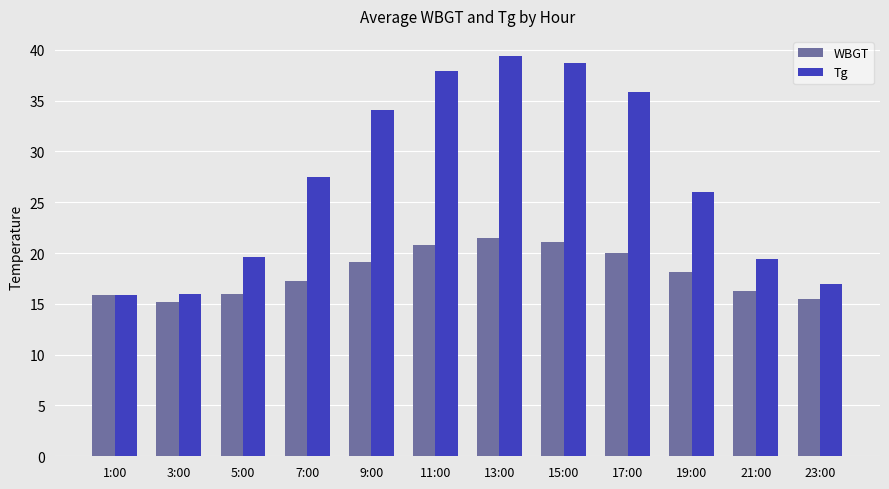

Which series has the largest total across all categories?

Tg